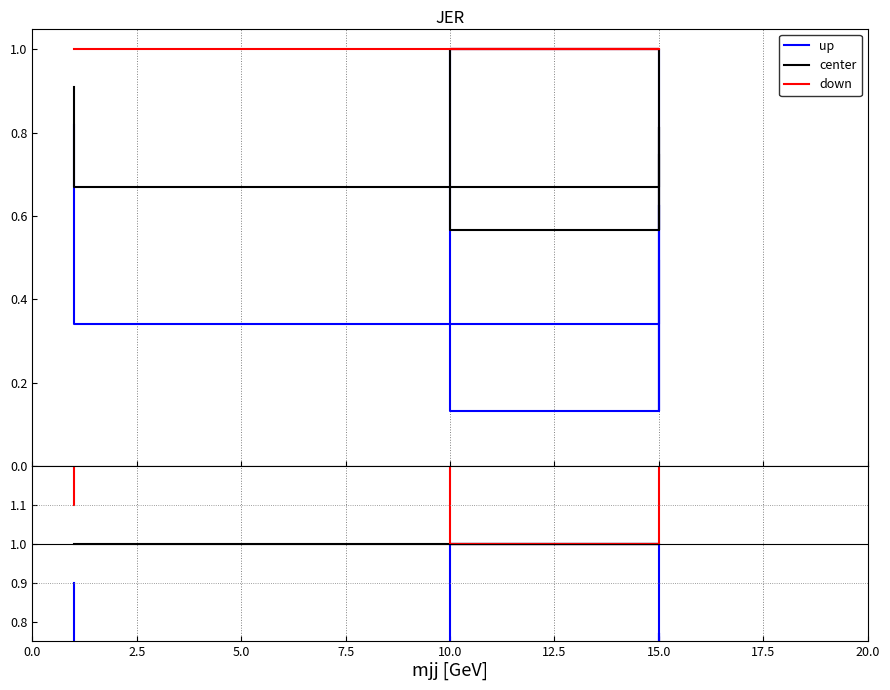

How many data points in down are above 1?

9